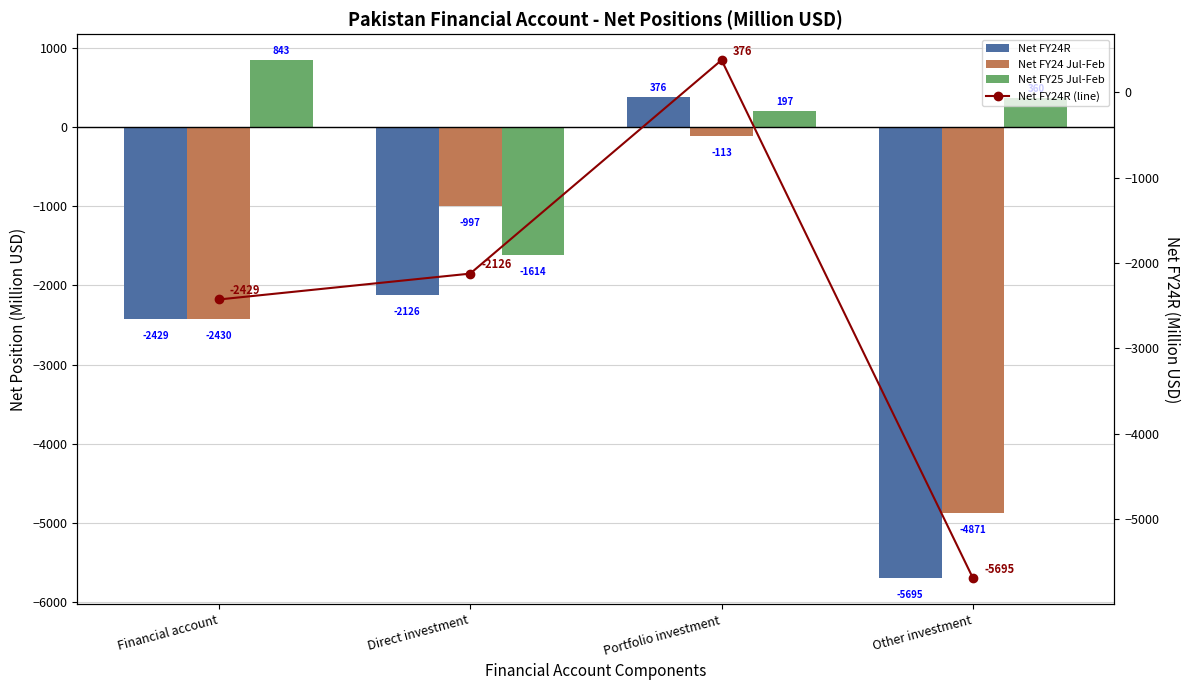

What is the difference between the highest and lowest values at Portfolio investment?

489